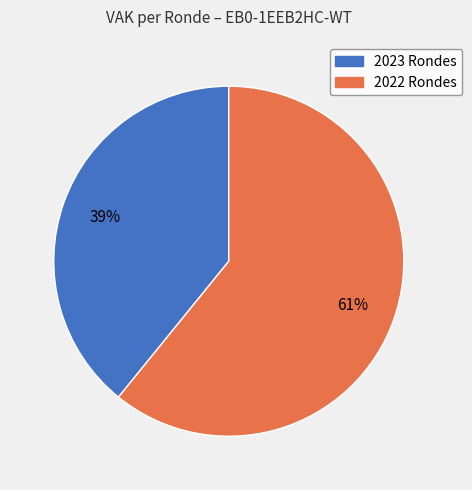

Is there any slice that represents more than half of the pie?

Yes